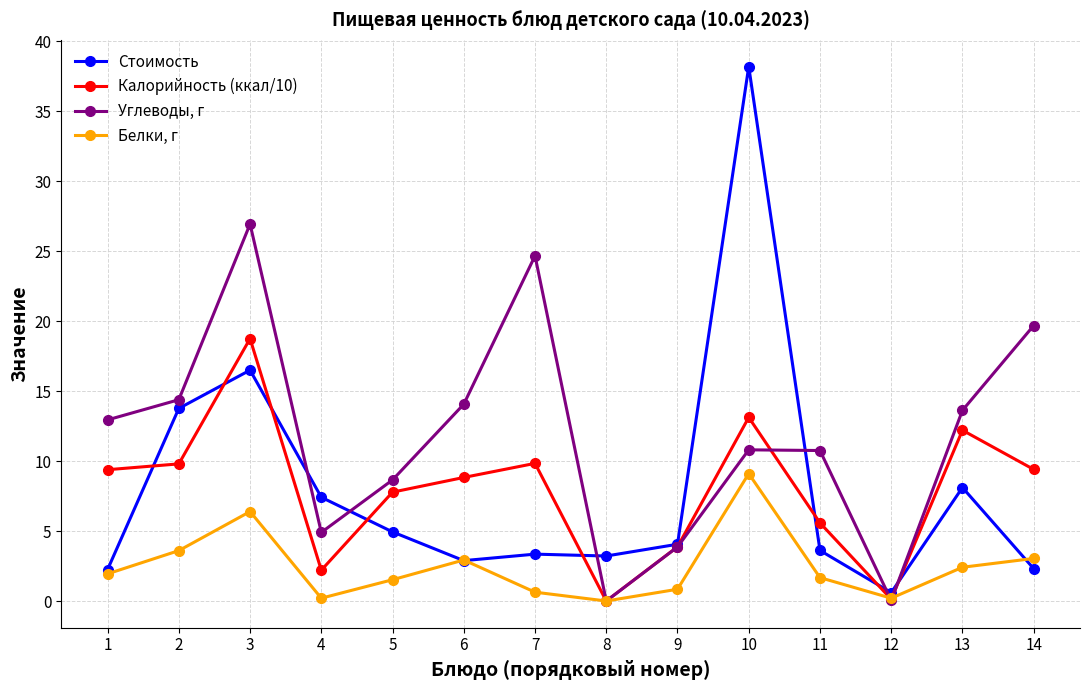

At which label does Стоимость first exceed 4?

2